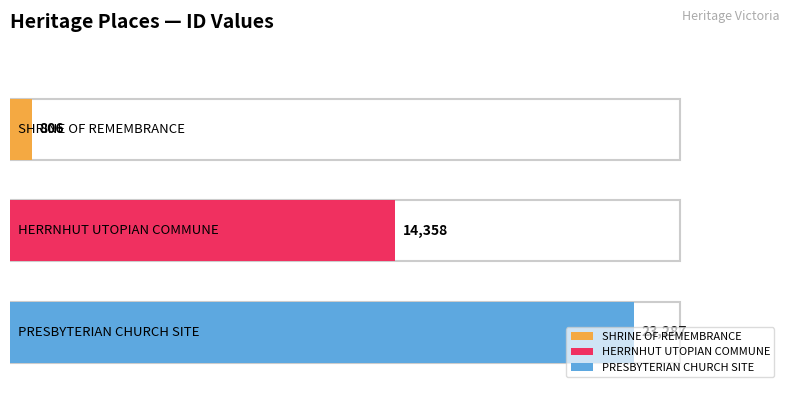

What is the greatest value displayed?

23287